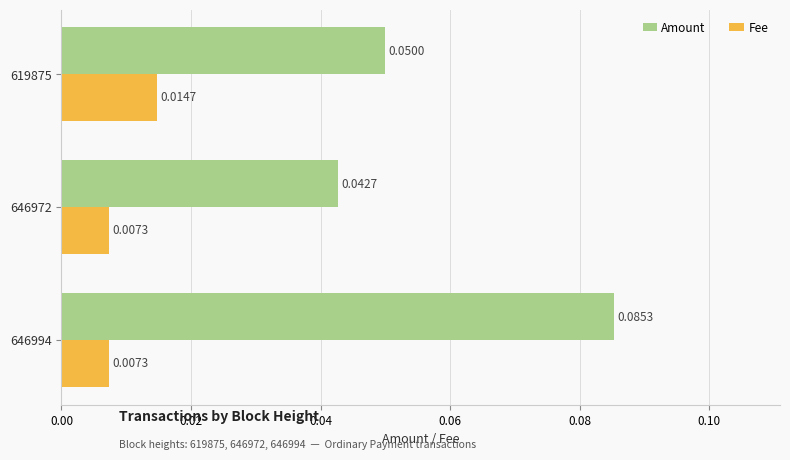

At which category is the sum across all series the highest?

646994